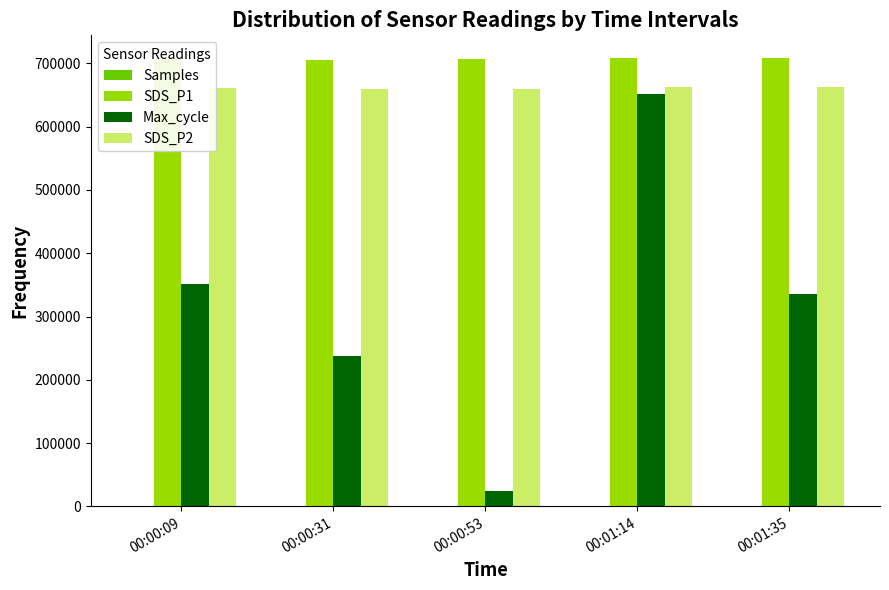

The value of SDS_P2 at 00:00:09 is 382634.7. True or false?

False